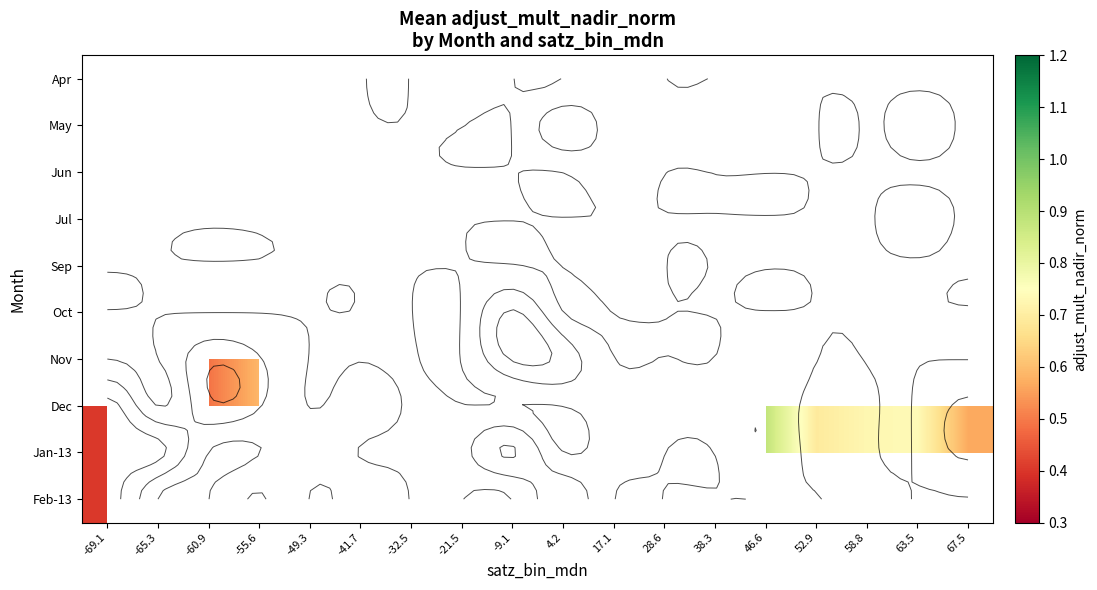

What is the maximum value shown in the chart?

1.1